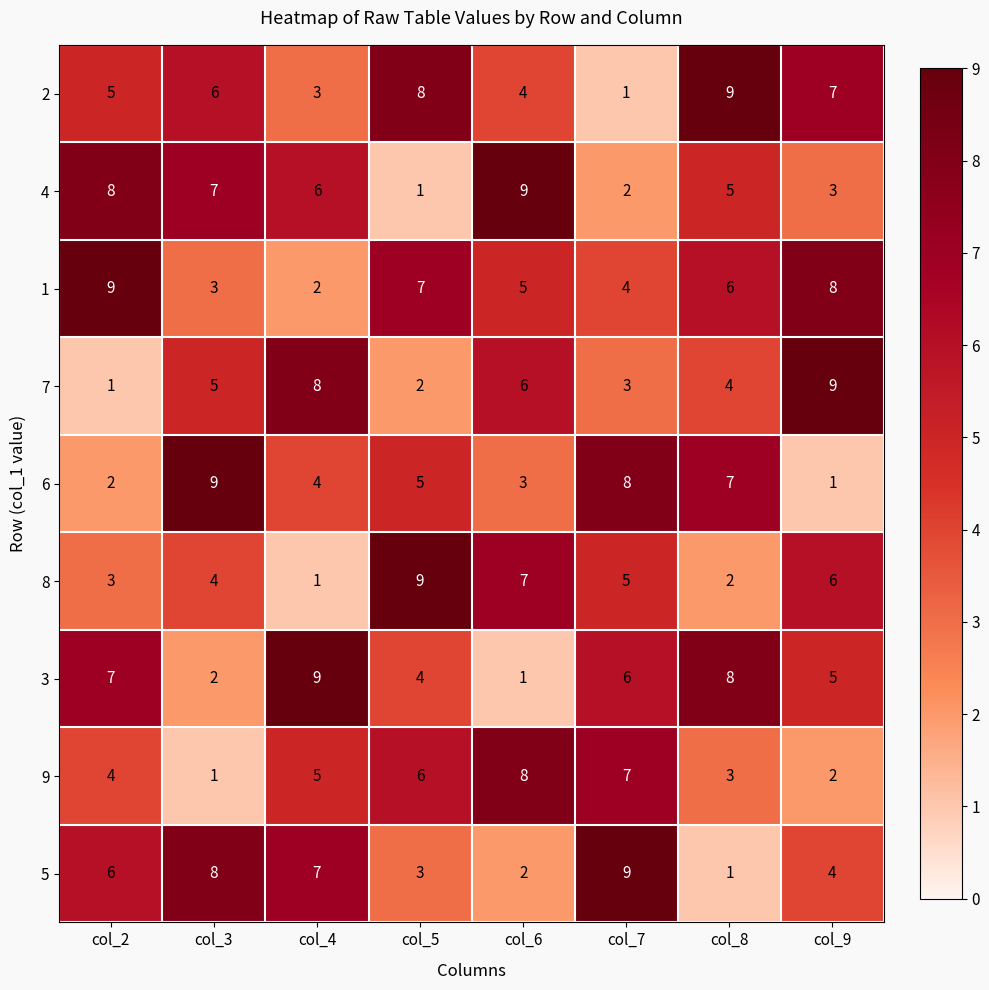

True or false: 5 has a value of 2 at col_8.

False